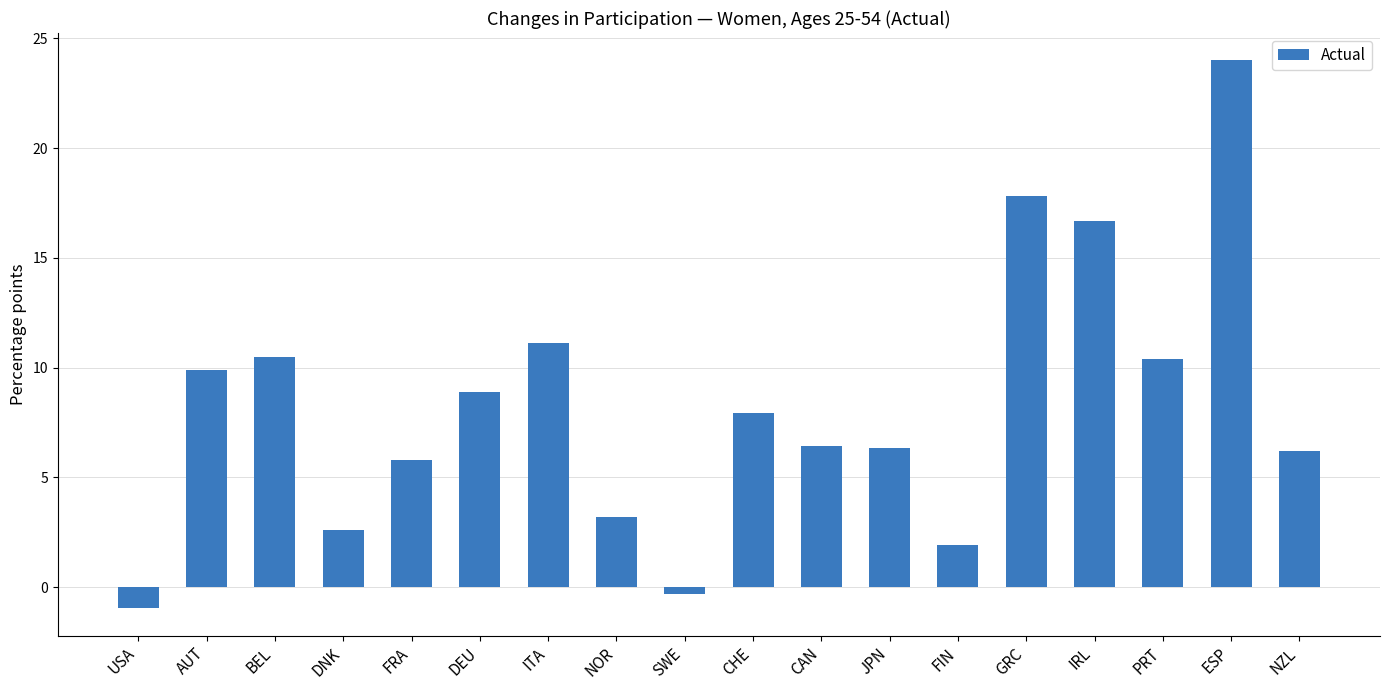

What is the difference between the values at AUT and CAN?

3.5